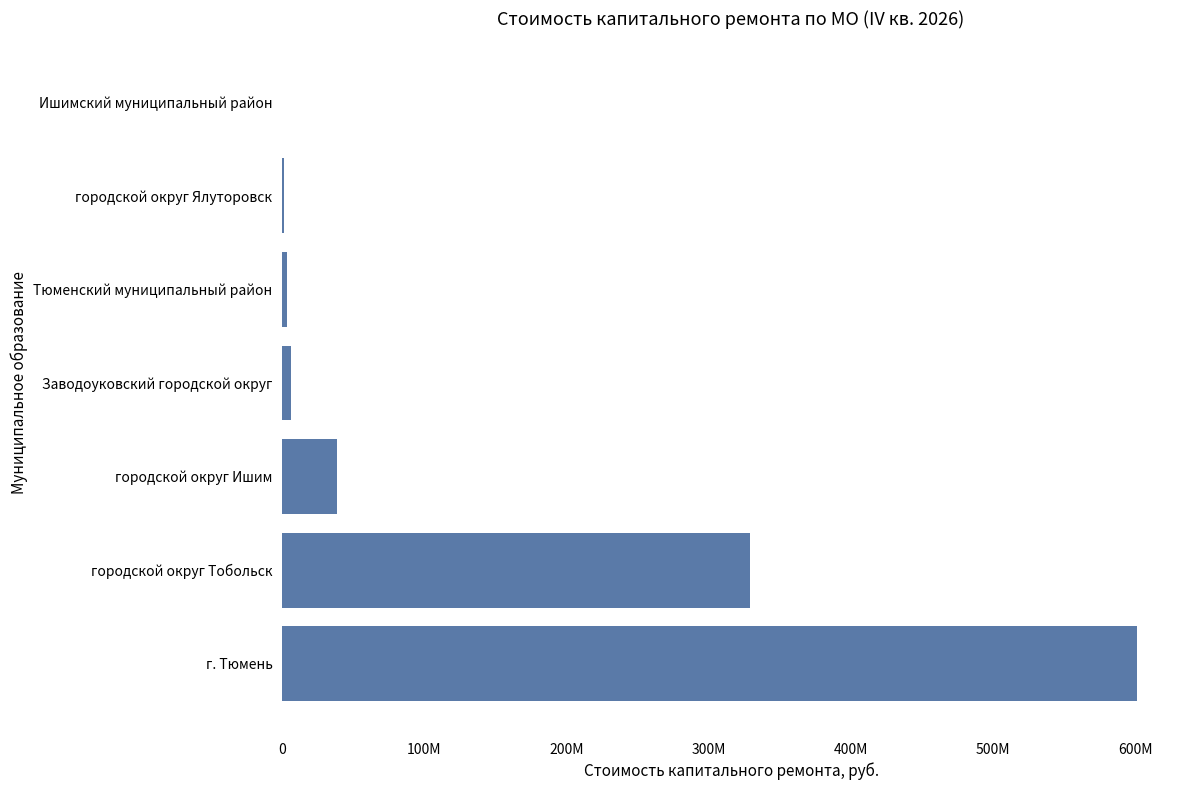

Are the bars horizontal?

Yes